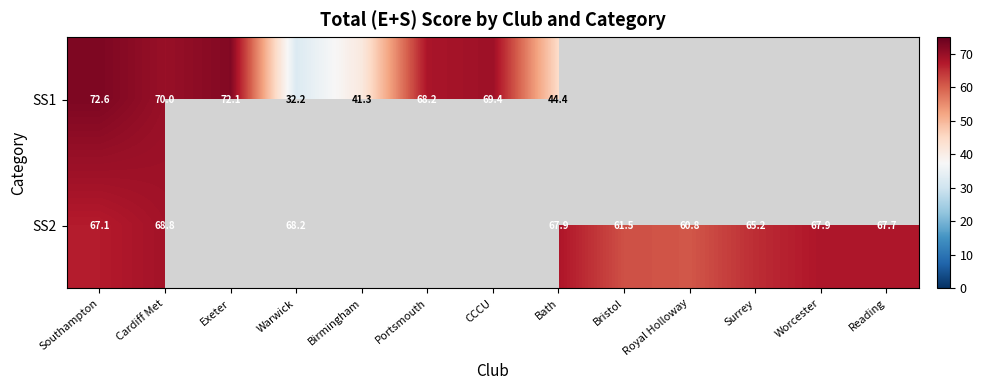

The SS1 series shows 32.2 at Warwick. True or false?

True